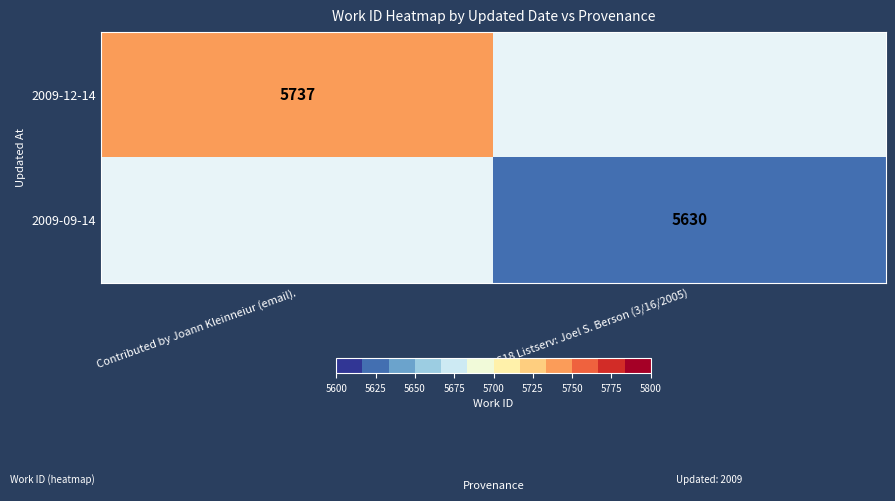

The value of 2009-12-14 at Contributed by Joann Kleinneiur (email). is 5737. True or false?

True